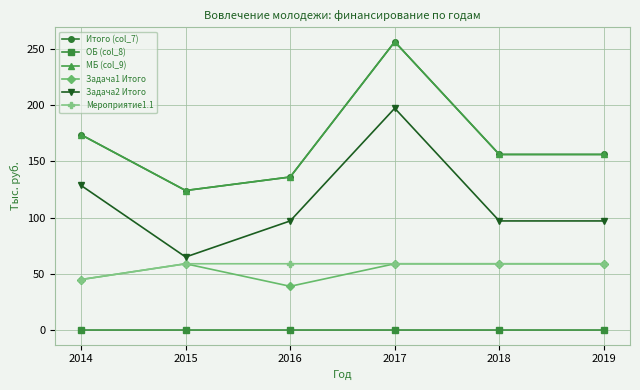

What are all the series names shown in the legend?

Итого (col_7), ОБ (col_8), МБ (col_9), Задача1 Итого, Задача2 Итого, Мероприятие1.1